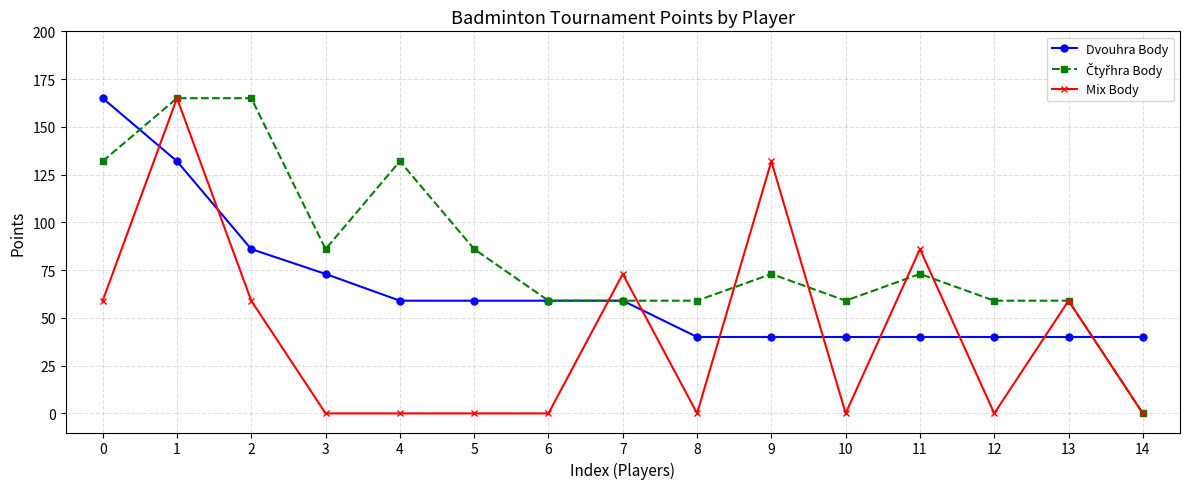

Which series changed the most between 0 and 1?

Mix Body